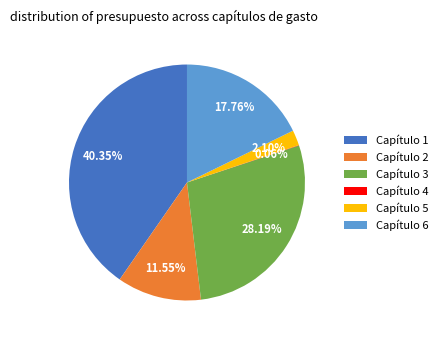

True or false: Capítulo 1 accounts for 40% of the total.

True